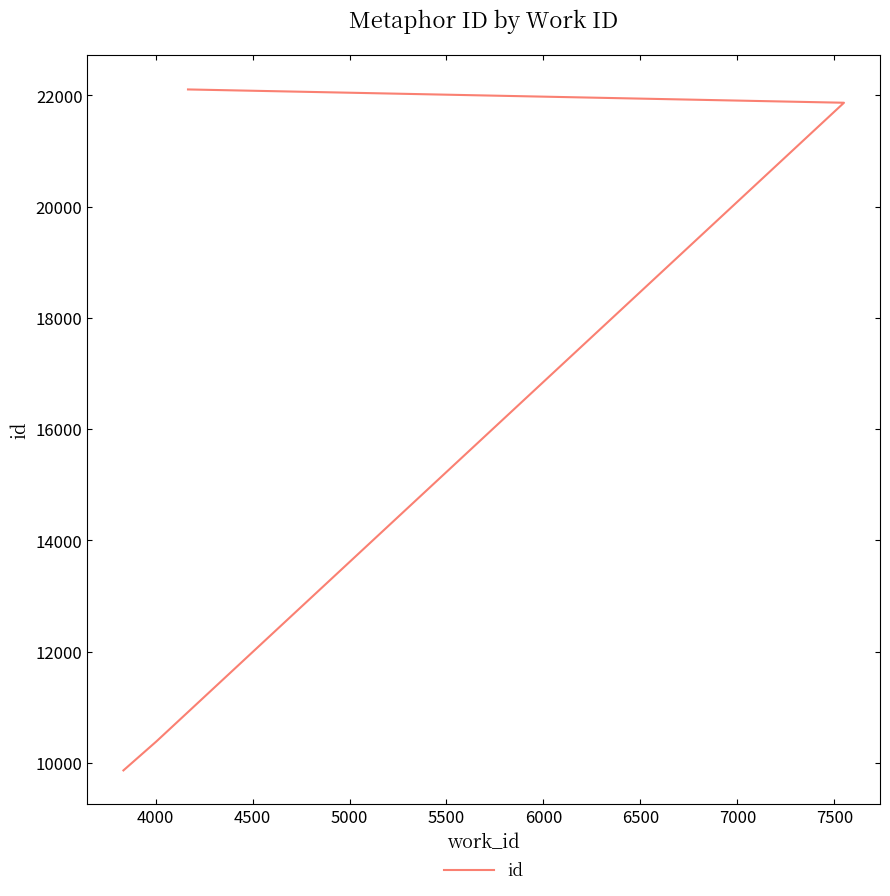

What is the smallest value displayed?

9866